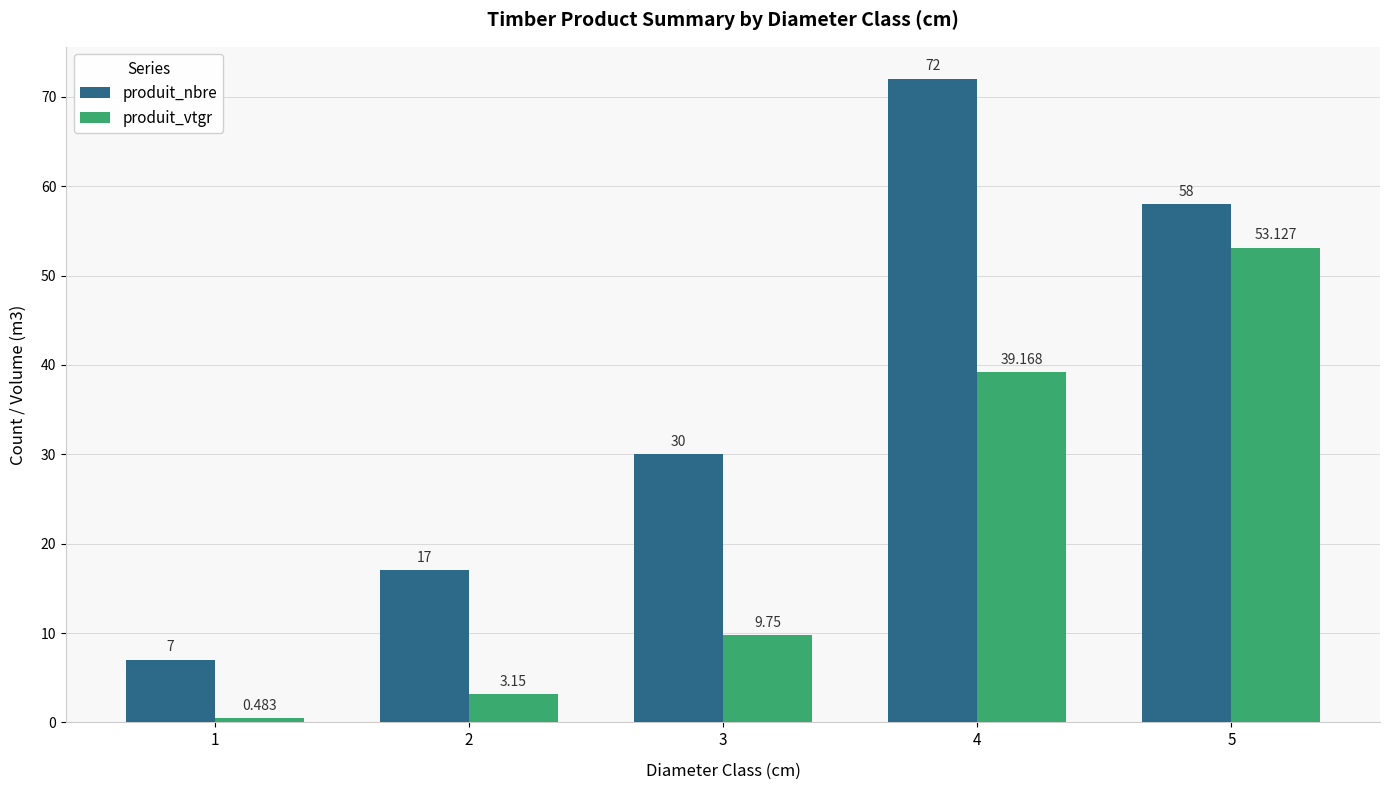

Which series has the largest range (max minus min)?

produit_nbre